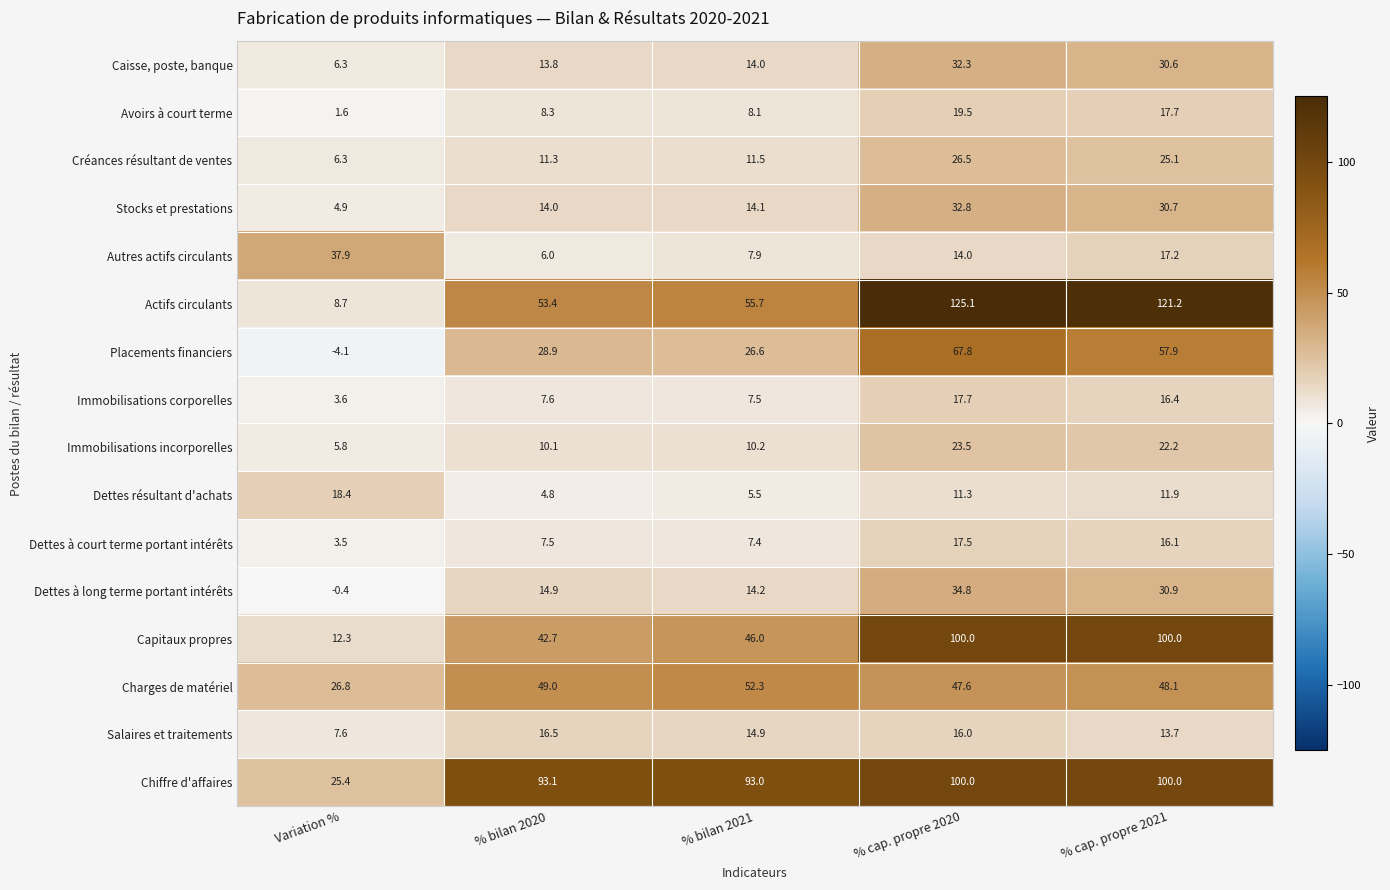

Between % bilan 2020 and % cap. propre 2020, which series saw the biggest shift?

Actifs circulants